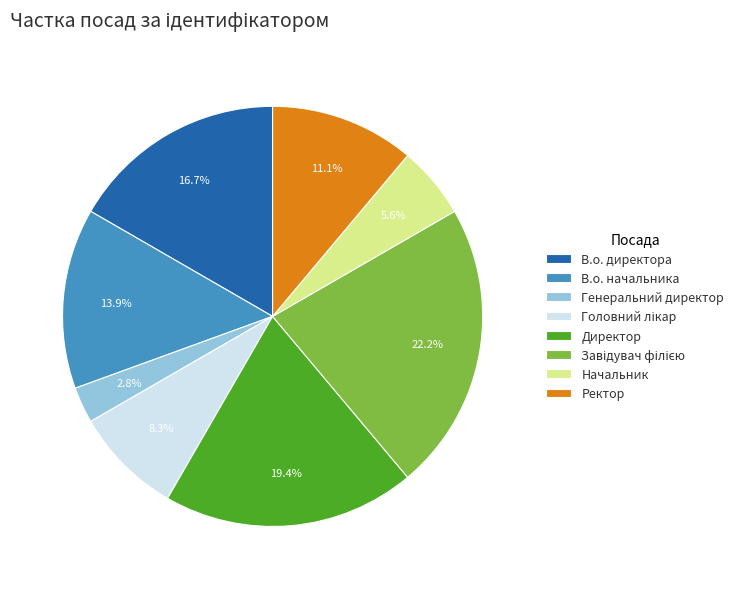

Is the sum of Ректор and В.о. директора greater than half?

No